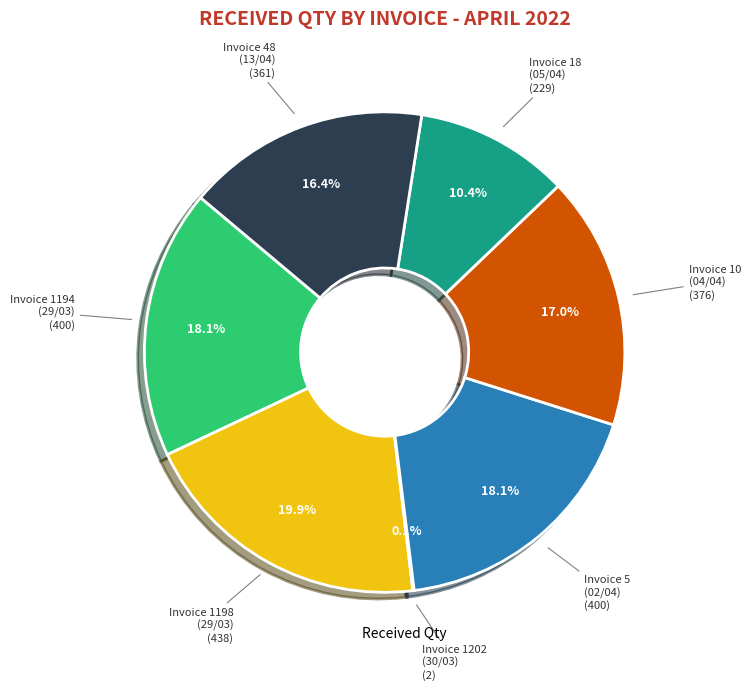

Is there a majority slice in this chart?

No